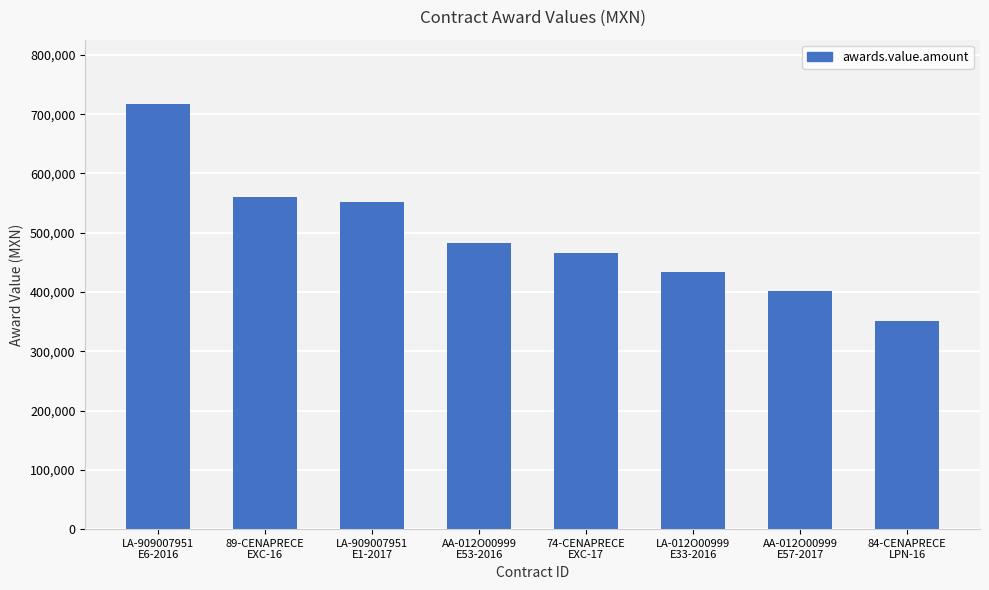

What is the change in value from LA-909007951
E6-2016 to LA-012O00999
E33-2016?

-284645.8